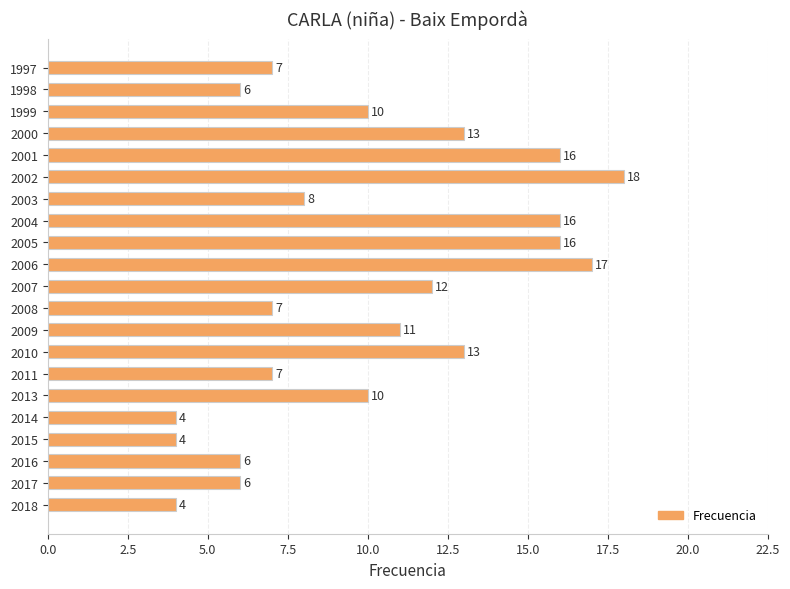

How many categories are shown in the chart?

21